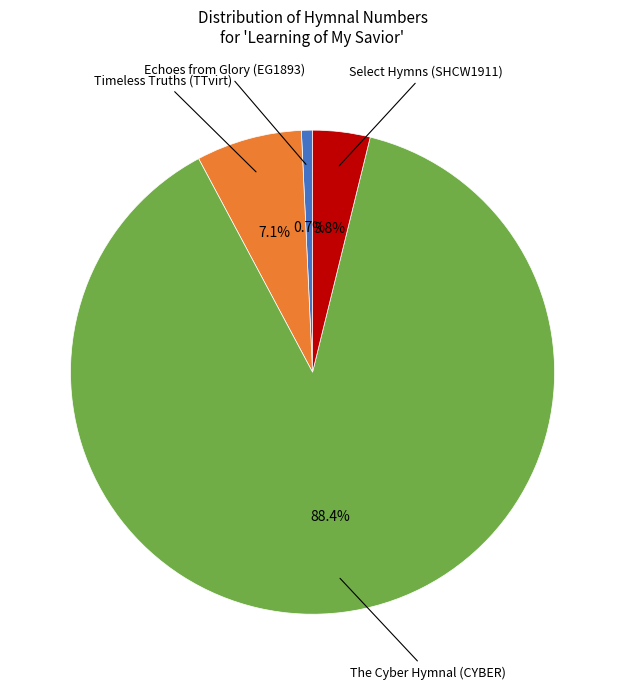

Which slice is the smallest?

Echoes from Glory (EG1893)